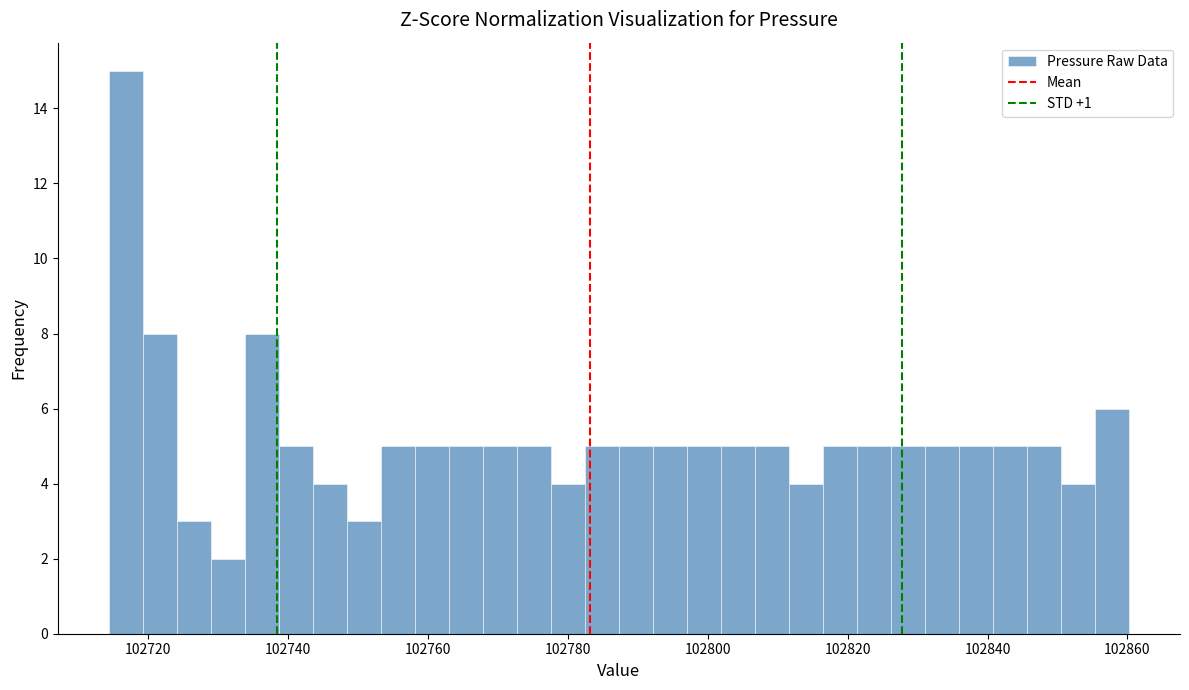

Read against the x-axis, roughly where is the centre of the tallest bar?

102716